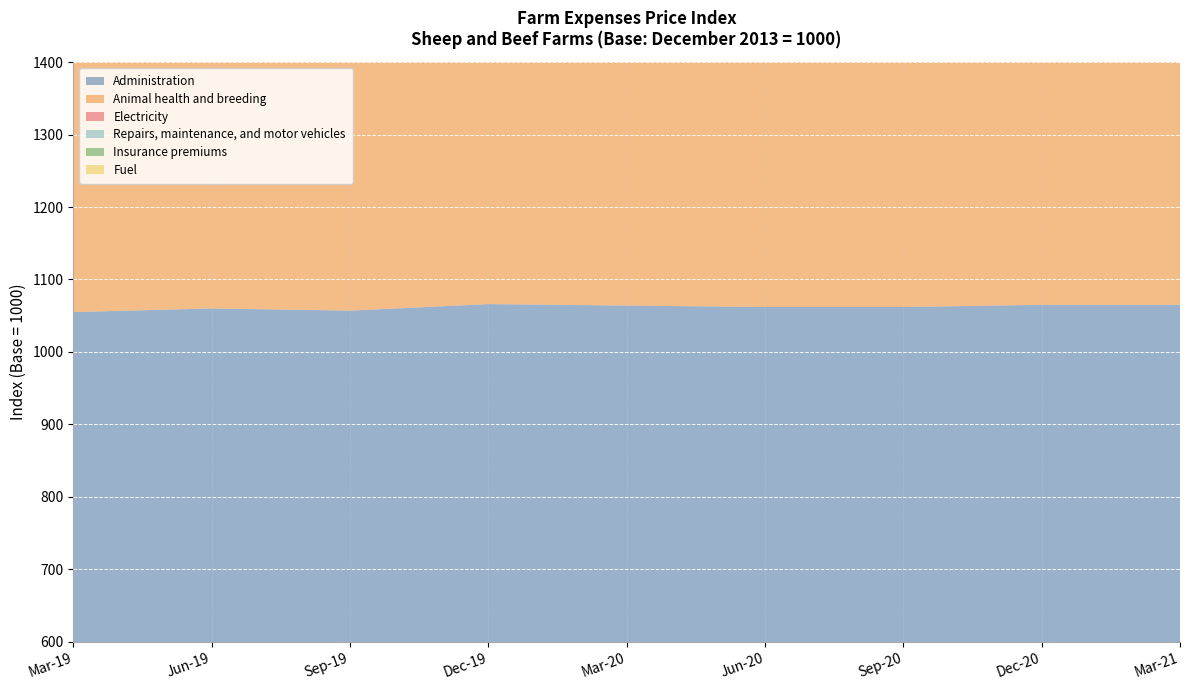

Reading left to right, what are all the values shown in this chart?

Administration: 1055	1060	1057	1066	1064	1062	1062	1065	1065
Animal health and breeding: 1103	1110	1128	1132	1144	1158	1164	1177	1187
Electricity: 1153	1156	1164	1126	1152	1160	1202	1165	1219
Repairs, maintenance, and motor vehicles: 1130	1143	1168	1171	1178	1181	1191	1189	1206
Insurance premiums: 1171	1198	1198	1225	1230	1247	1249	1261	1261
Fuel: 942	987	974	1003	938	729	794	790	894